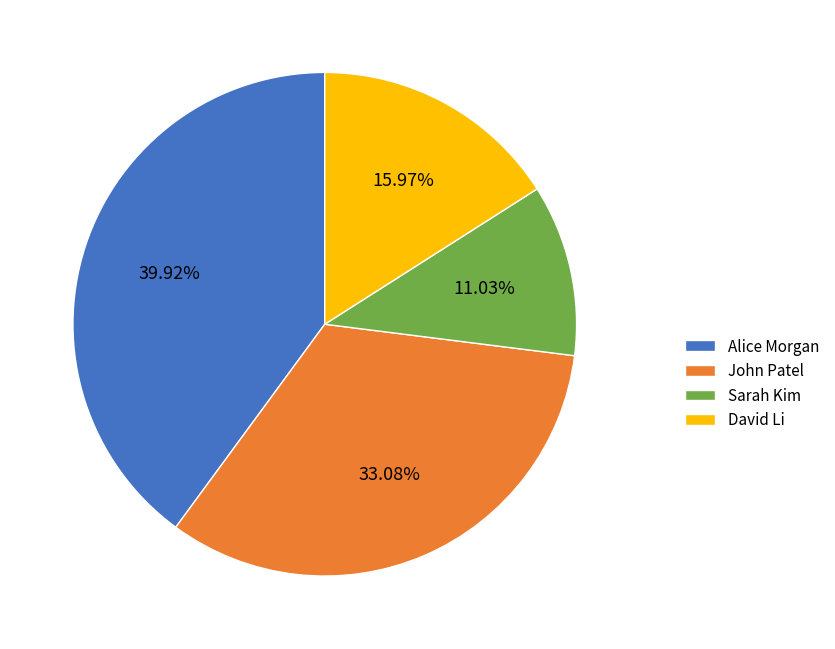

To the nearest percent, what percentage of the pie is David Li?

16%